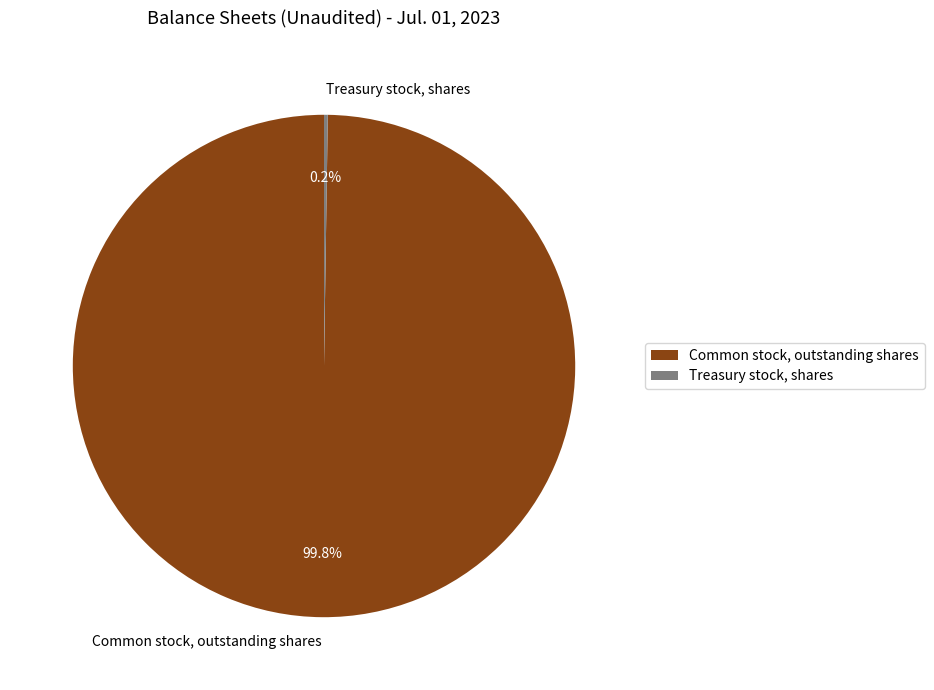

What is the largest slice in the pie chart?

Common stock, outstanding shares